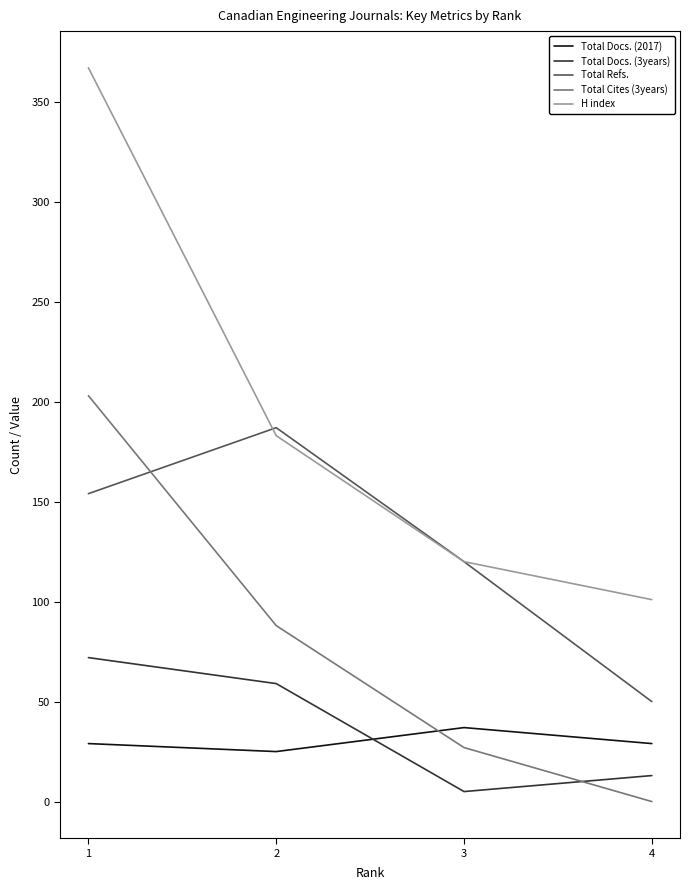

The value of Total Docs. (2017) at 1 is 29. True or false?

True